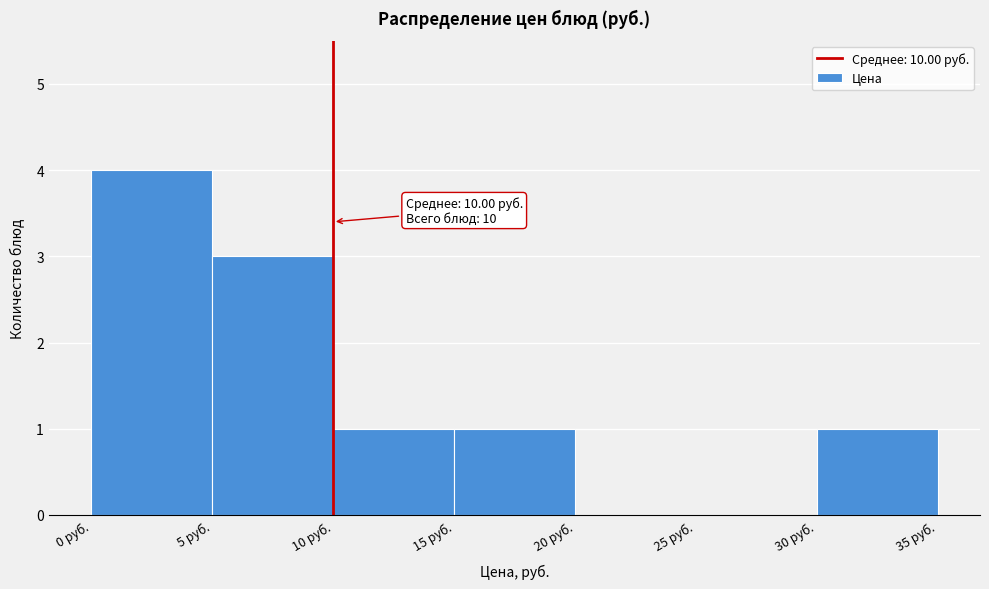

Over which range of the x-axis is the bar tallest?

0 to 5